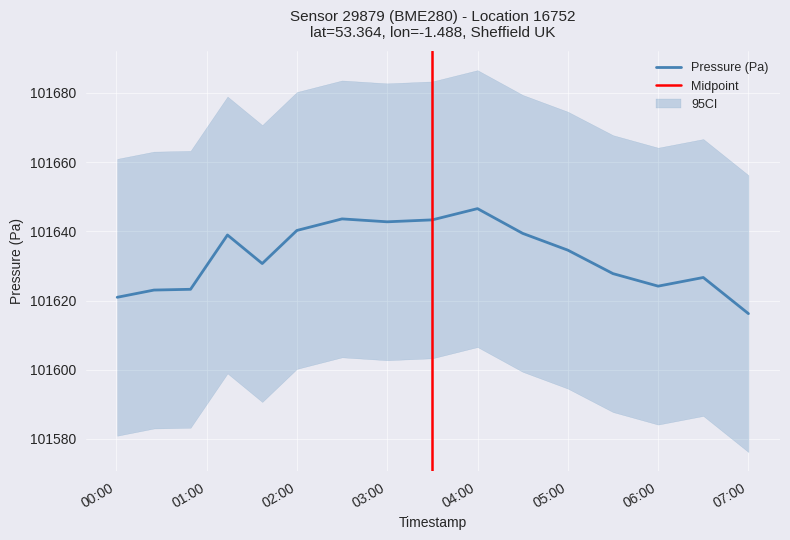

Is it true that Pressure (Pa) equals 149928.2 at 02:00?

False